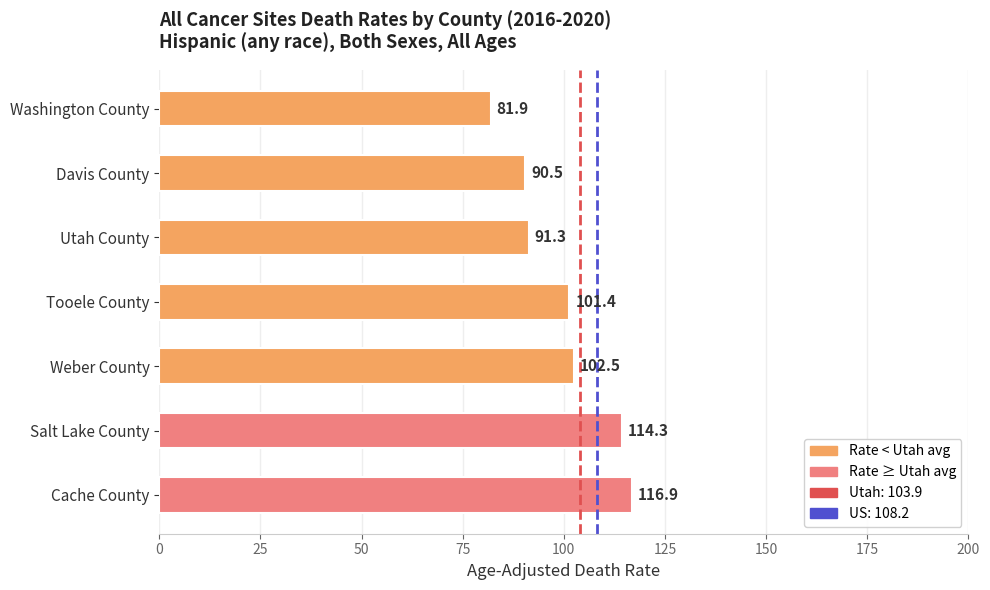

Reading bottom to top, transcribe all the data shown in this chart.

116.9	114.3	102.5	101.4	91.3	90.5	81.9